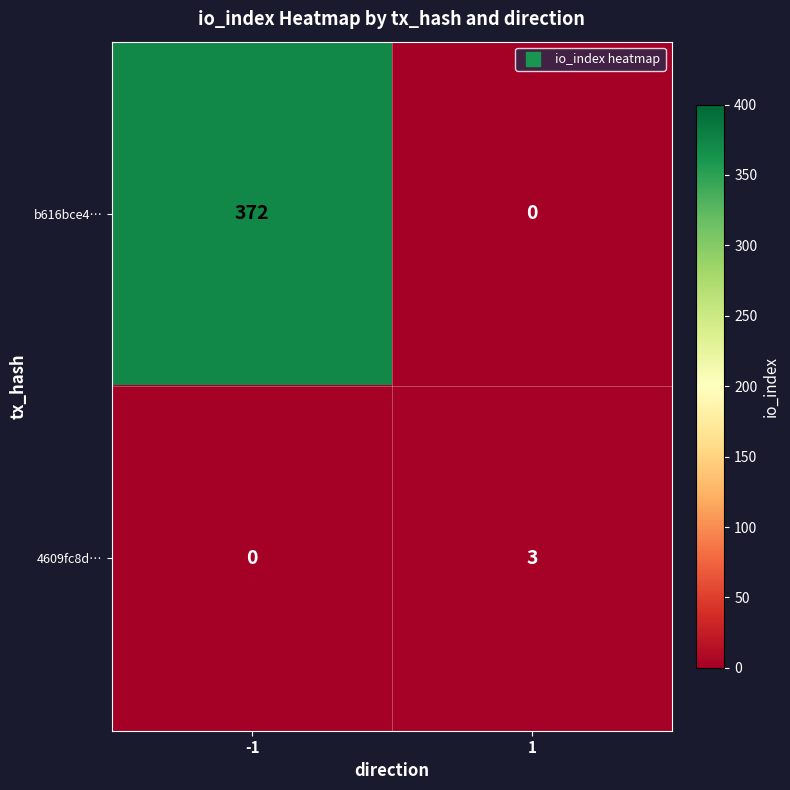

What is the total value across all series at 1?

3